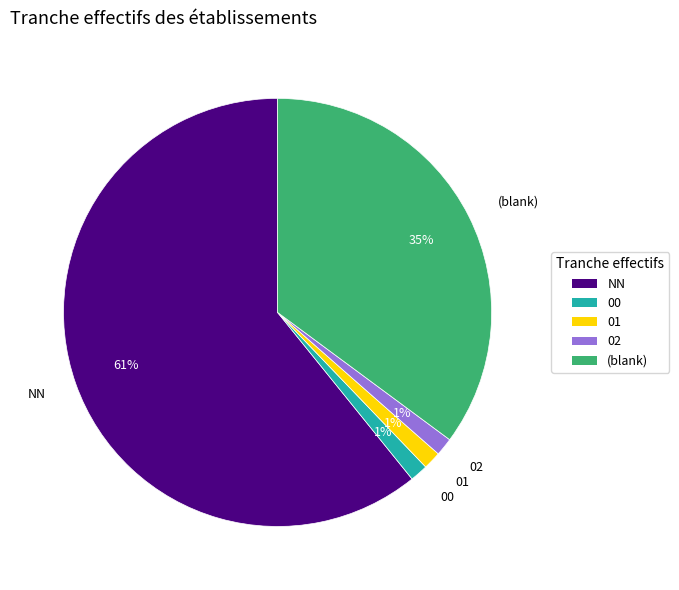

To the nearest percent, what is the average slice percentage?

20%